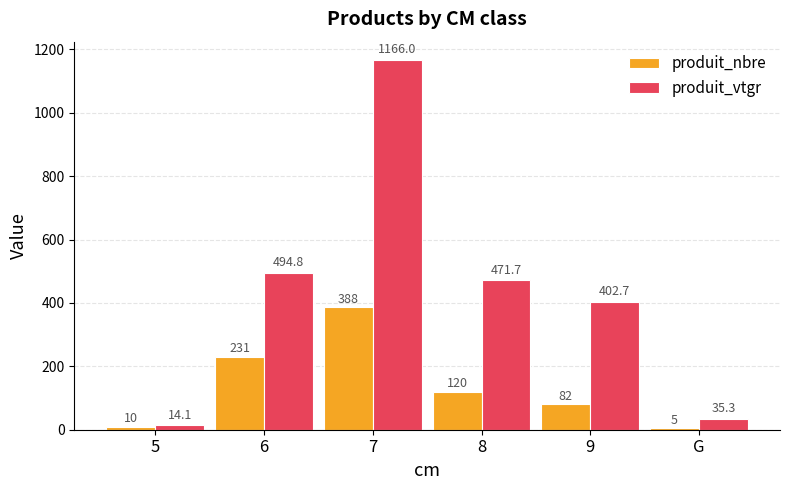

The value of produit_nbre at 7 is 602.7. True or false?

False